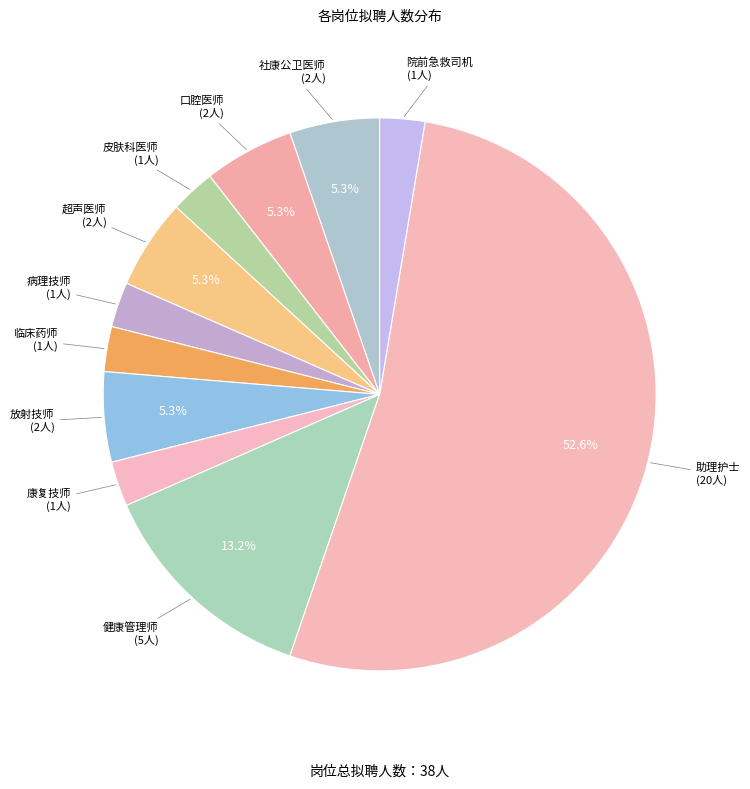

To the nearest percent, what is the average slice percentage?

9%